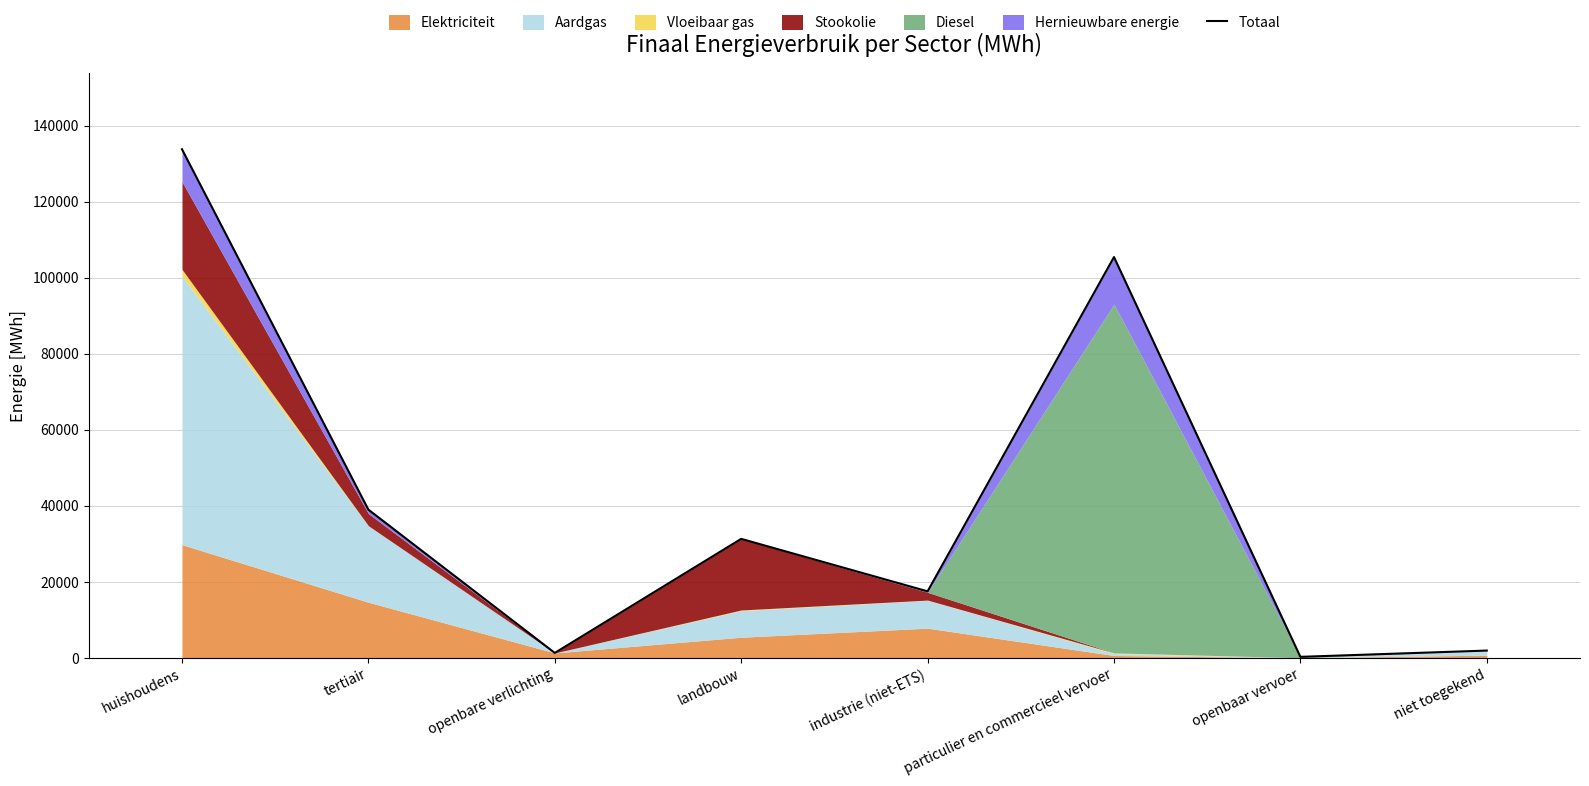

How many data points are above 31283?

4